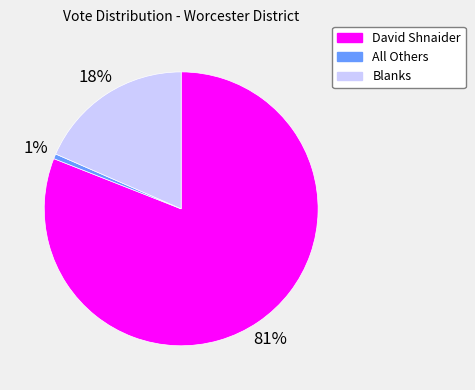

To the nearest percent, what is the average slice percentage?

33%